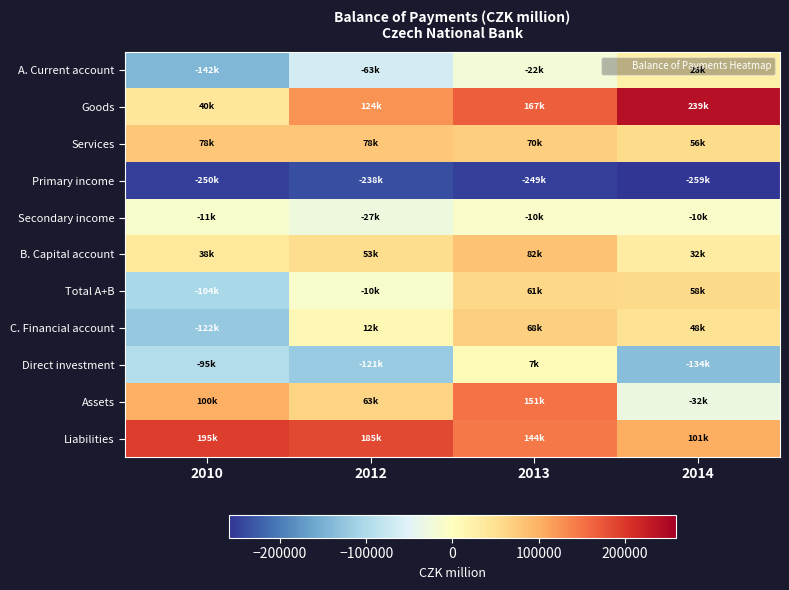

Reading left to right, what are all the values shown in this chart?

A. Current account: 2010=-141776.5	2012=-63313.0	2013=-21784.4	2014=26099.5
Goods: 2010=40389.6	2012=123798.0	2013=166973.2	2014=238893.7
Services: 2010=78475.7	2012=77626.3	2013=70359.3	2014=55877.4
Primary income: 2010=-249929.8	2012=-237527.8	2013=-249018.7	2014=-258962.8
Secondary income: 2010=-10712.0	2012=-27209.4	2013=-10098.1	2014=-9708.7
B. Capital account: 2010=37596.4	2012=53011.0	2013=82436.6	2014=32170.0
Total A+B: 2010=-104180.1	2012=-10302.0	2013=60652.2	2014=58269.5
C. Financial account: 2010=-122338.9	2012=11688.7	2013=68307.5	2014=47963.1
Direct investment: 2010=-94990.5	2012=-121261.1	2013=7437.5	2014=-133632.6
Assets: 2010=99689.6	2012=63458.9	2013=151421.3	2014=-32228.8
Liabilities: 2010=194680.1	2012=184720.0	2013=143983.9	2014=101403.8